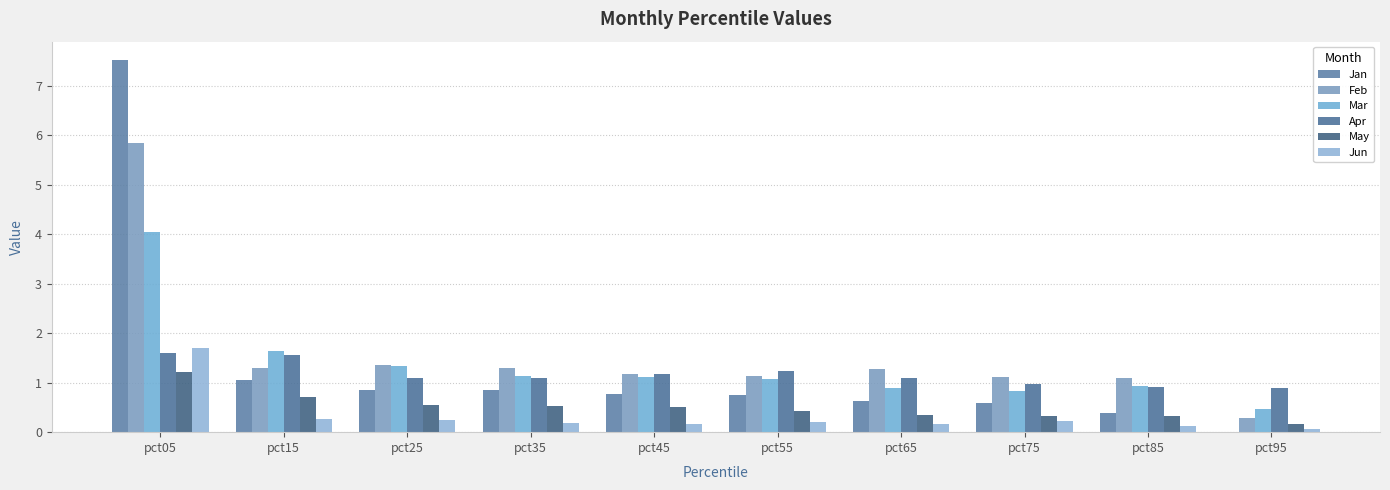

How many groups of bars are there?

10